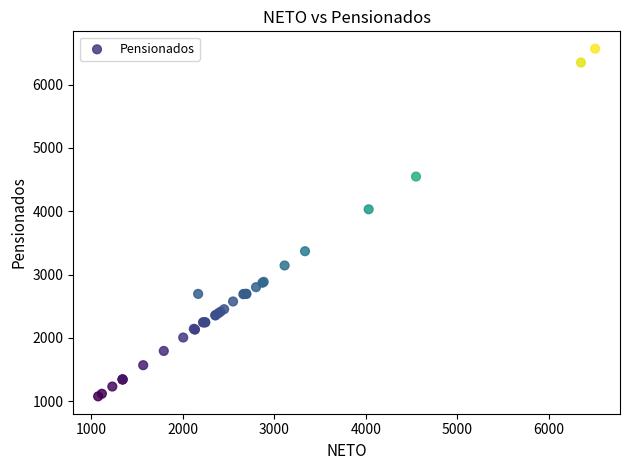

What Y value in the scatter plot is closest to 3822?

4031